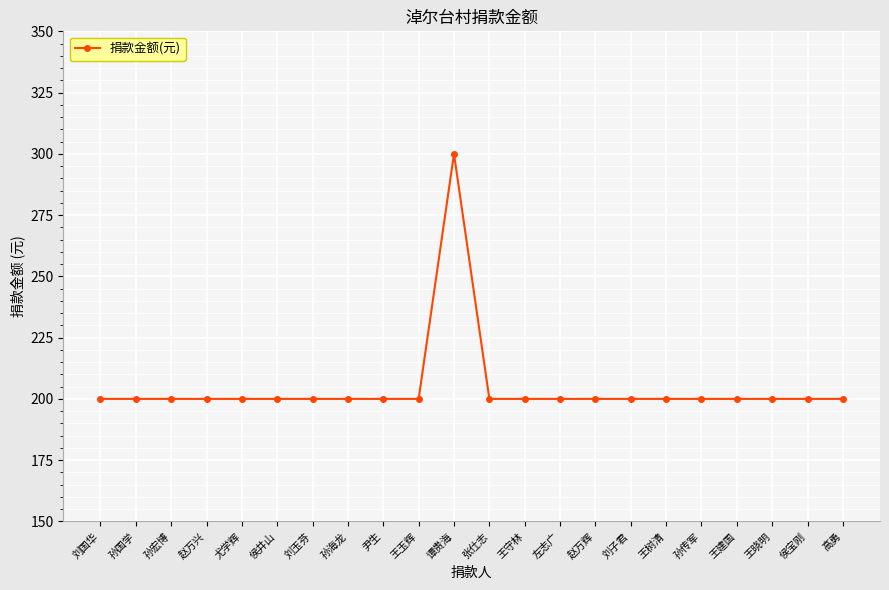

Reading left to right, transcribe all the data shown in this chart.

刘国华=200	孙国学=200	孙宏博=200	赵万兴=200	尤学辉=200	侯井山=200	刘玉芬=200	孙海龙=200	尹生=200	王玉辉=200	谭贵海=300	张仕志=200	王守林=200	左志广=200	赵万辉=200	刘子君=200	王树清=200	孙传军=200	王建国=200	王晓明=200	侯宝刚=200	高勇=200